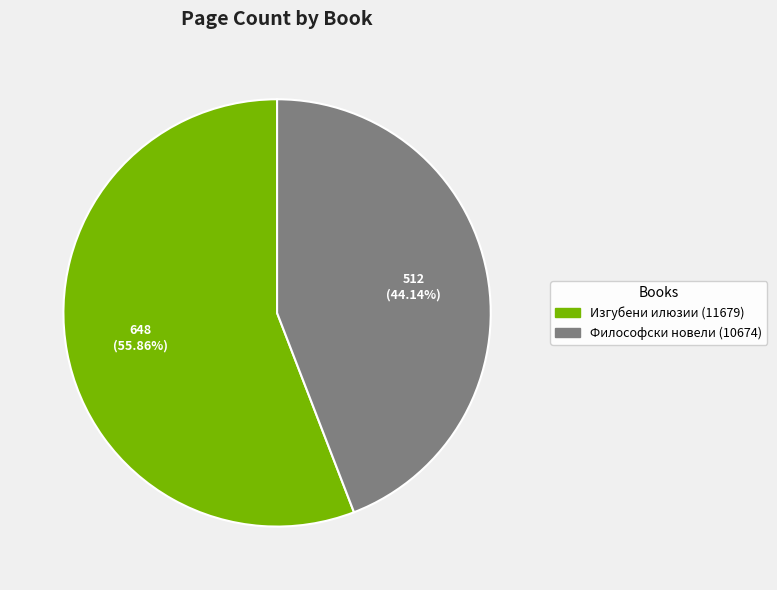

What is the total percentage of Философски новели (10674) and Изгубени илюзии (11679)?

100.0%